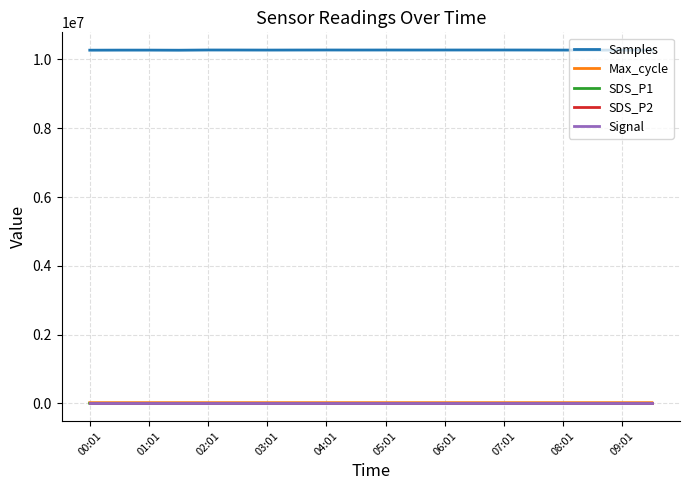

What is the greatest value displayed?

10274070.0